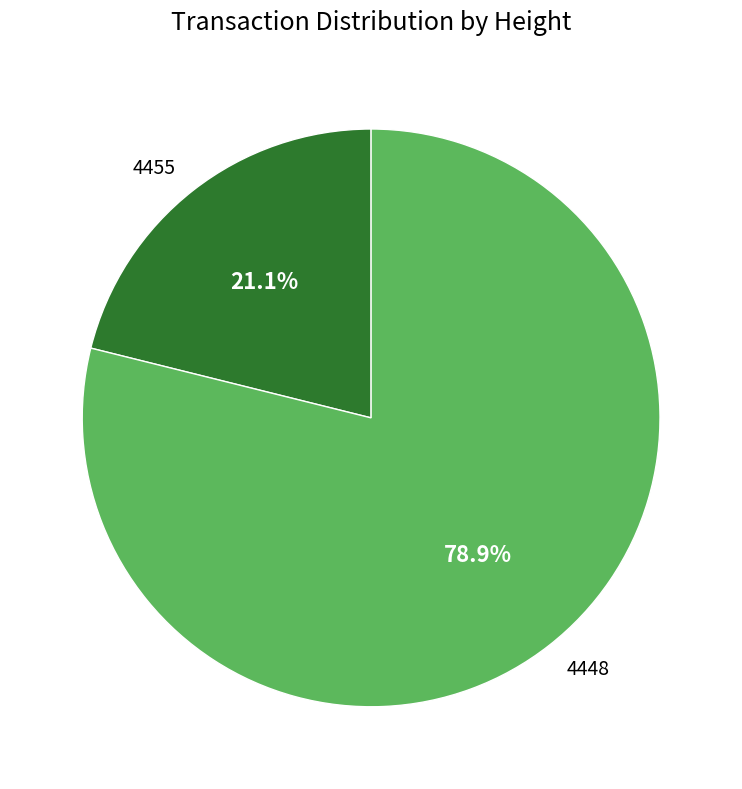

How many segments does this pie chart have?

2